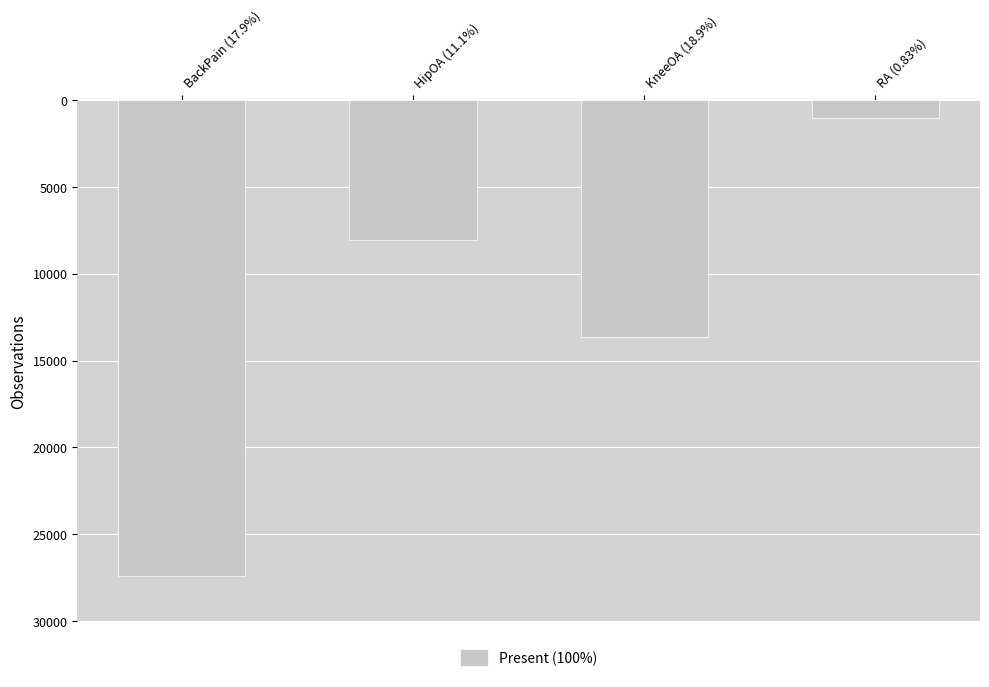

Count the number of categories in the chart.

4